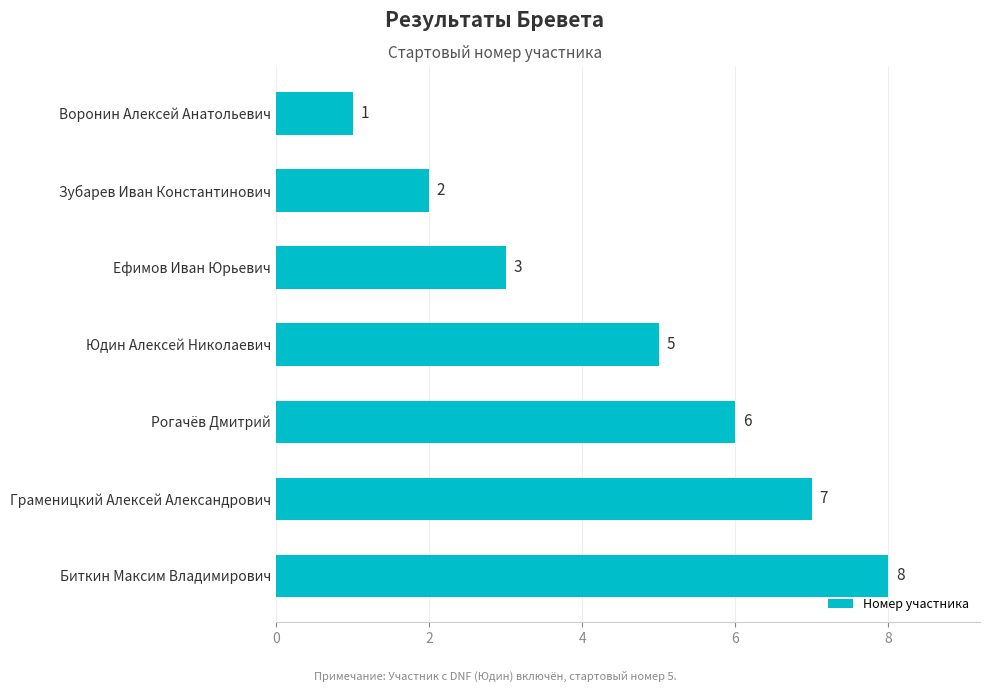

True or false: the data shows 4 at Биткин Максим Владимирович.

False